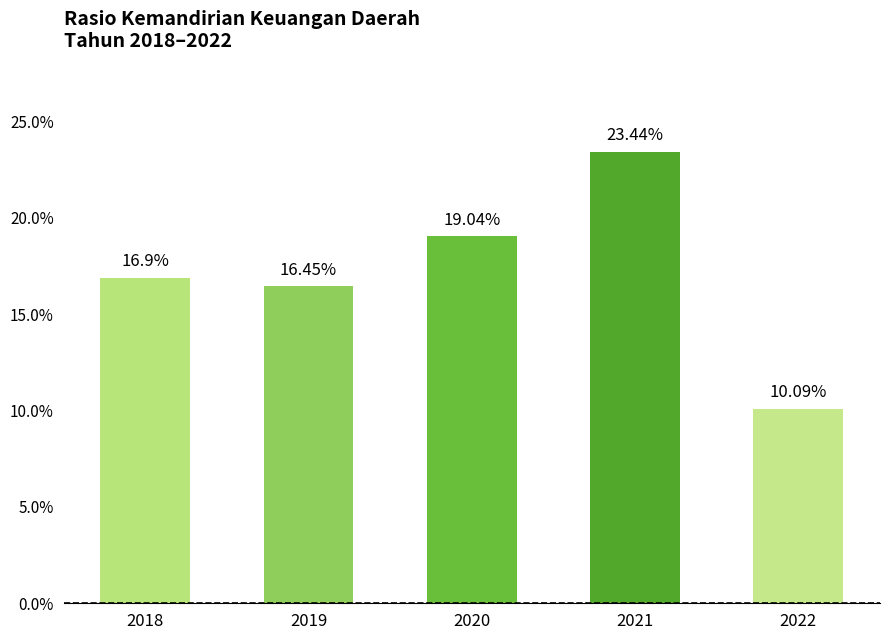

What is the difference between the second highest and second lowest values?

2.6